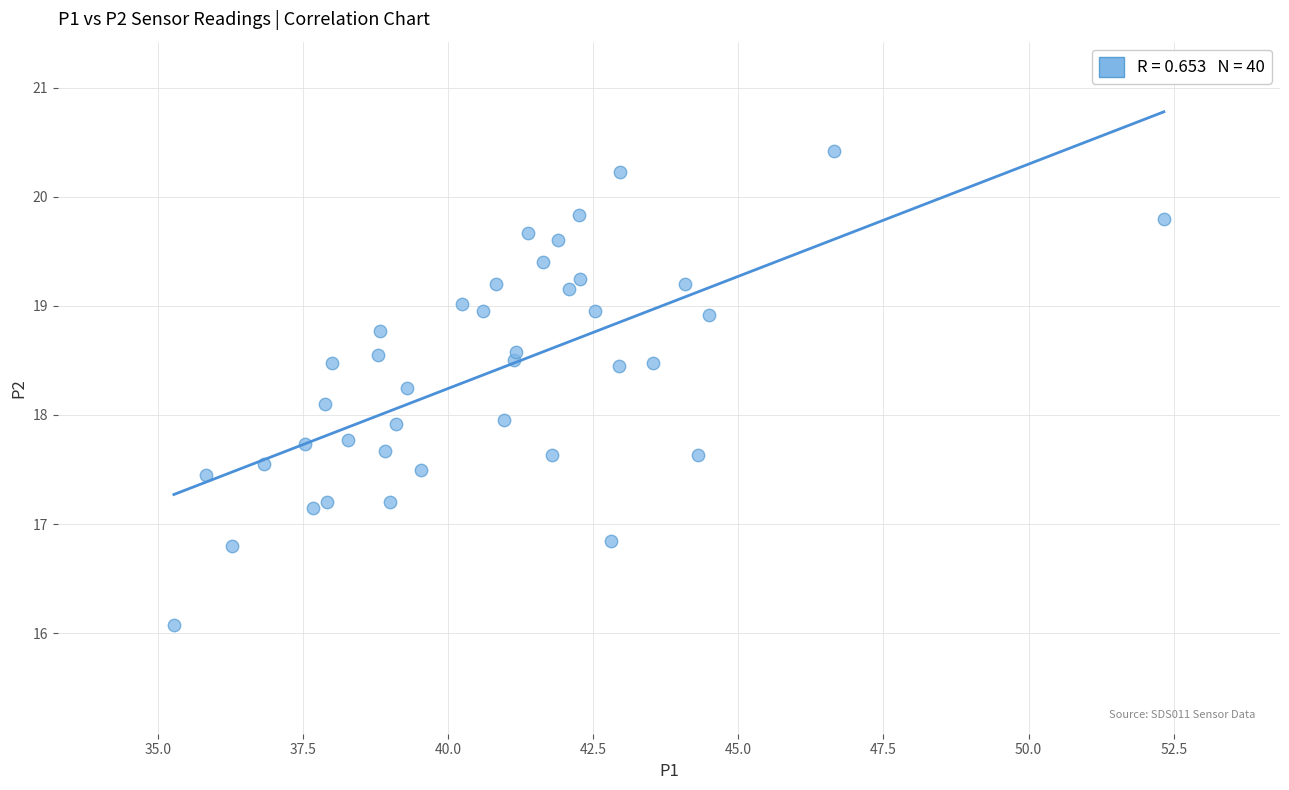

What is the range of Y values (max minus min)?

4.3